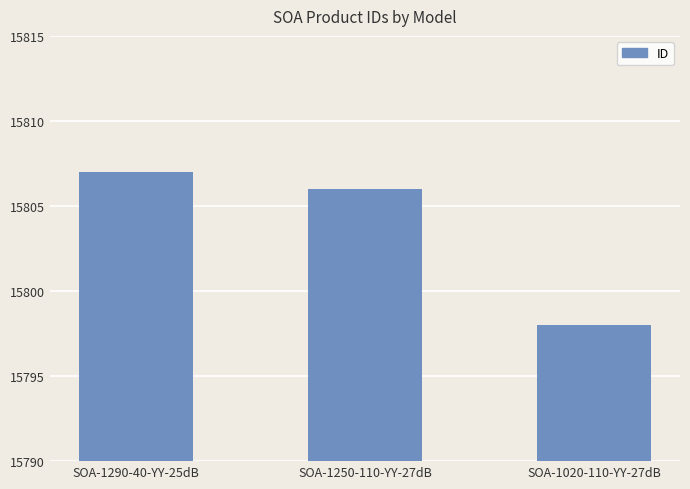

Approximately how many times larger is the value at SOA-1290-40-YY-25dB compared to SOA-1020-110-YY-27dB?

1.0